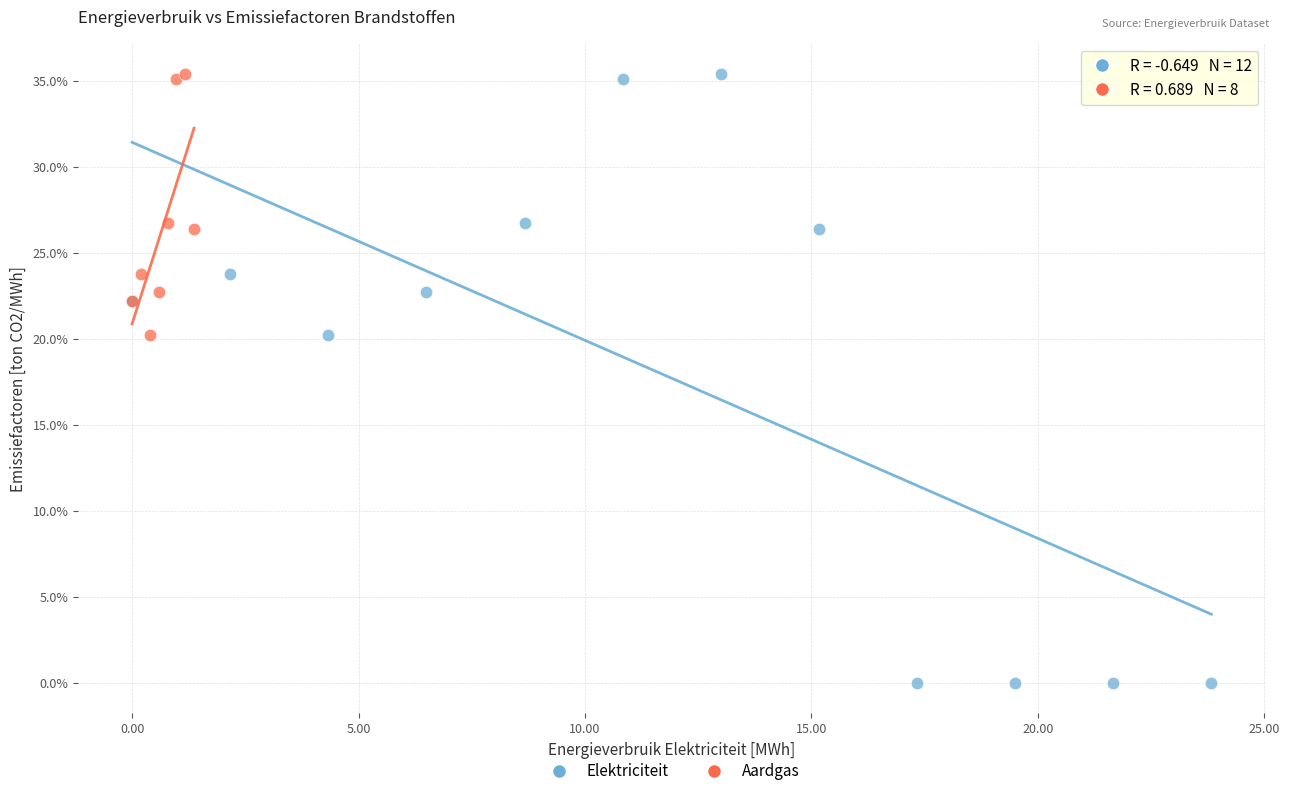

Which series has the widest spread of Y values?

Elektriciteit